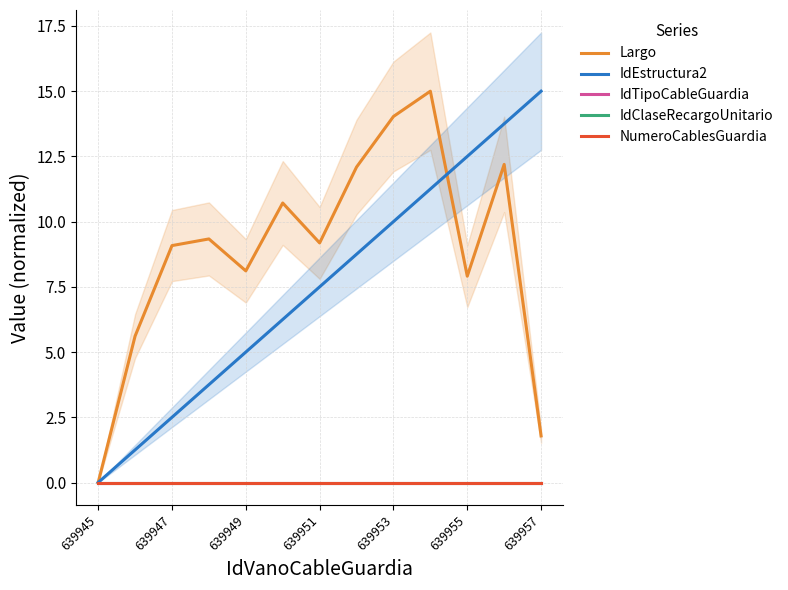

Reading right to left, transcribe all the data shown in this chart.

Largo: 1.8	12.2	7.9	15.0	14.0	12.1	9.2	10.7	8.1	9.3	9.1	5.6	0.0
IdEstructura2: 15.0	13.7	12.5	11.2	10.0	8.7	7.5	6.2	5.0	3.7	2.5	1.2	0.0
IdTipoCableGuardia: 0.0	0.0	0.0	0.0	0.0	0.0	0.0	0.0	0.0	0.0	0.0	0.0	0.0
IdClaseRecargoUnitario: 0.0	0.0	0.0	0.0	0.0	0.0	0.0	0.0	0.0	0.0	0.0	0.0	0.0
NumeroCablesGuardia: 0.0	0.0	0.0	0.0	0.0	0.0	0.0	0.0	0.0	0.0	0.0	0.0	0.0